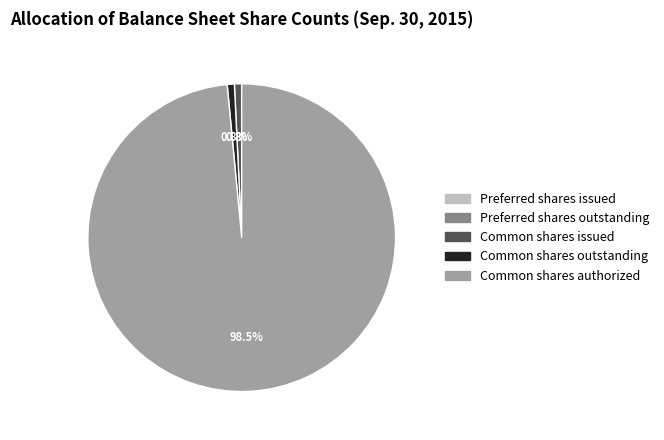

What is the ratio of the value at Common shares authorized to the value at Common shares issued?

131.0